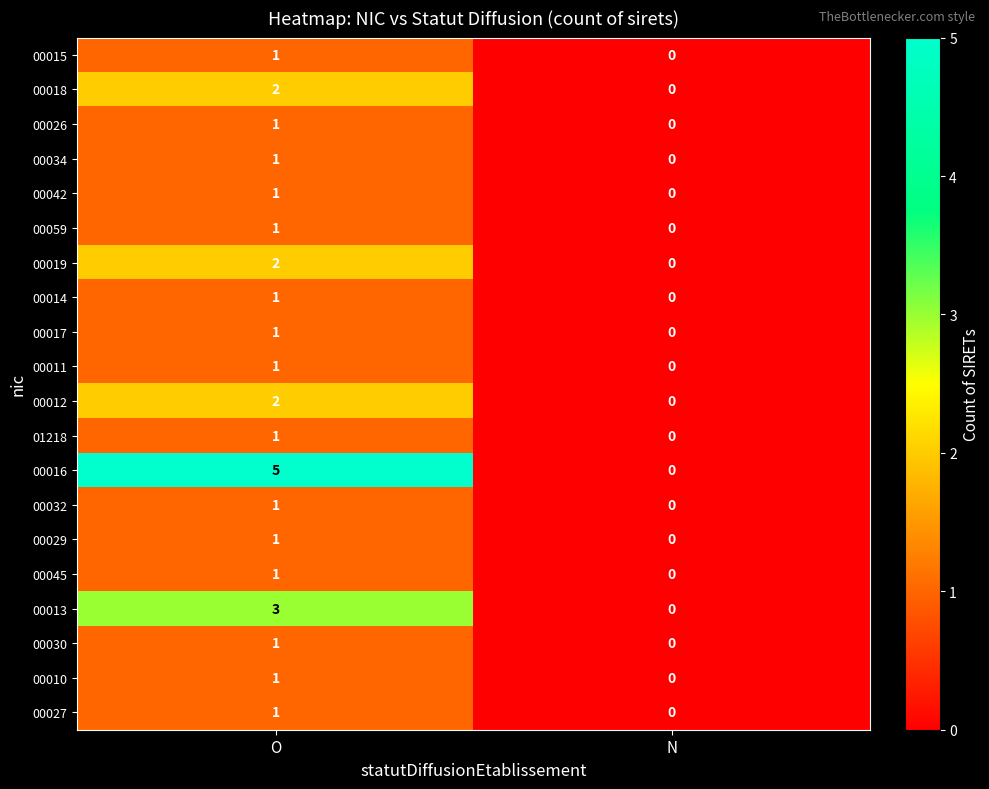

At which category is the sum across all series the highest?

O